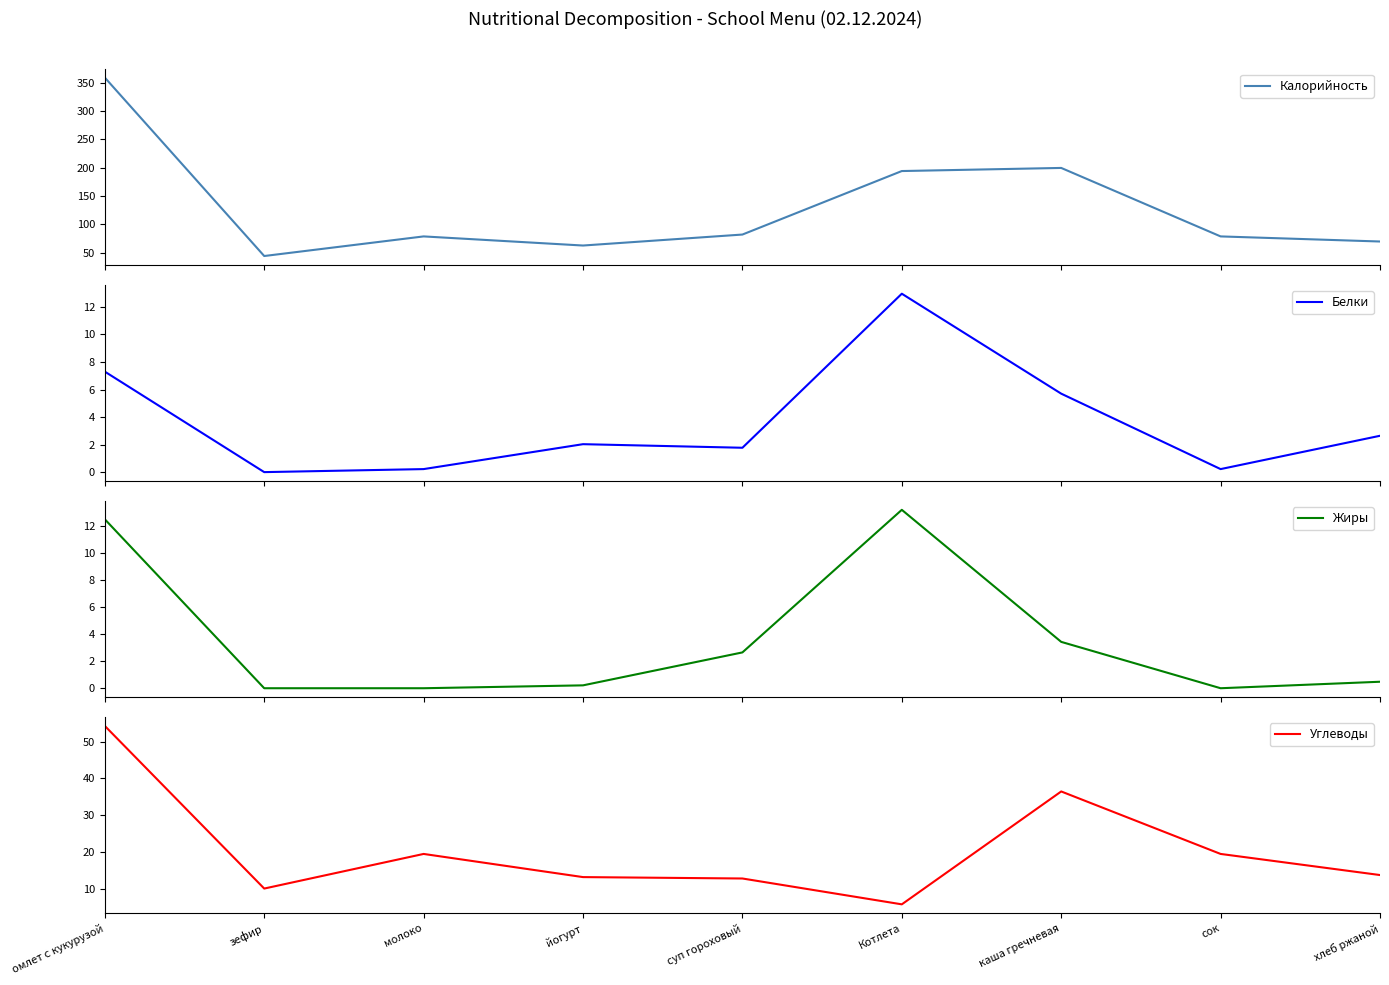

What is the minimum value for Калорийность?

44.0